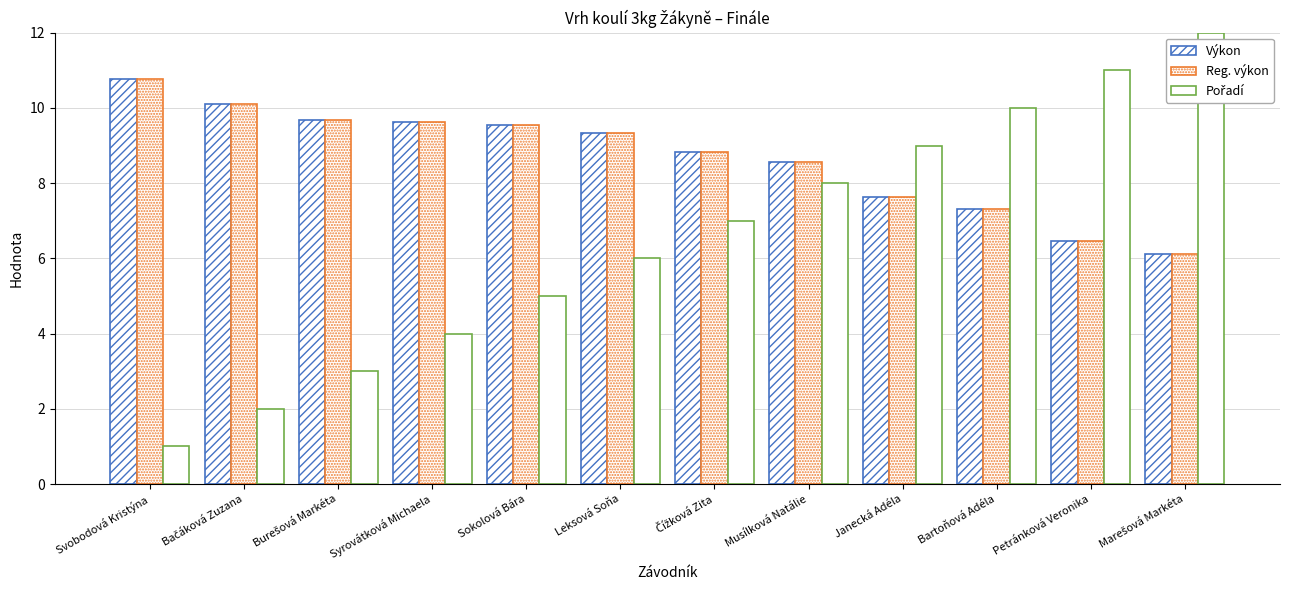

At which category does the chart reach its peak across all series?

Marešová Markéta